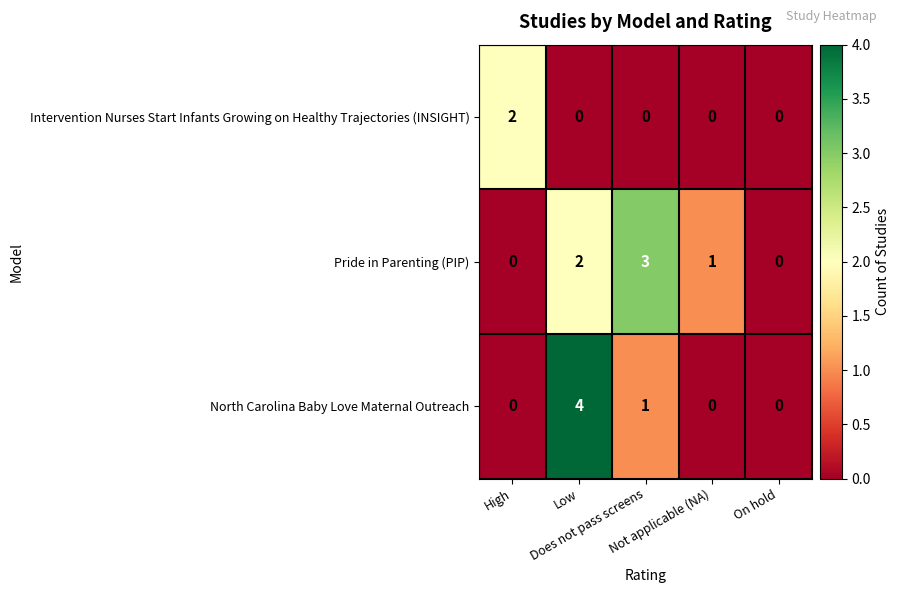

What is the sum of all North Carolina Baby Love Maternal Outreach values?

5